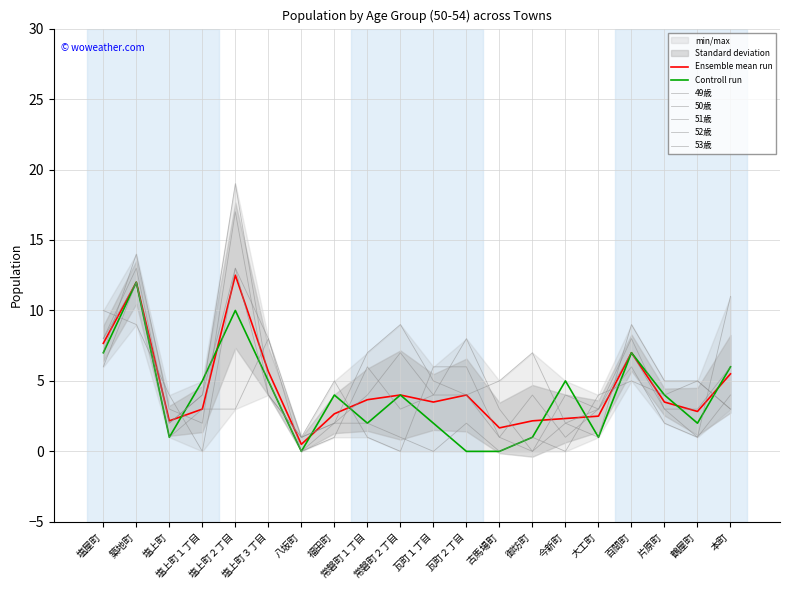

What is the greatest value displayed?

19